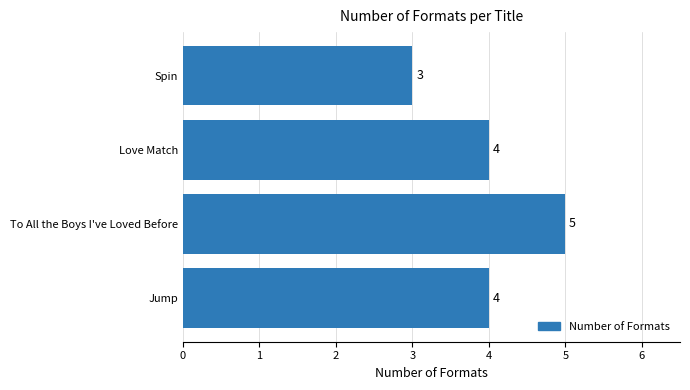

Does the chart contain any negative values?

No